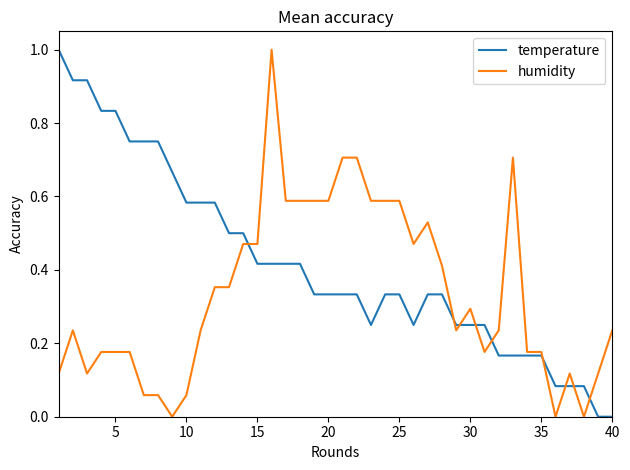

What are all the series names shown in the legend?

temperature, humidity